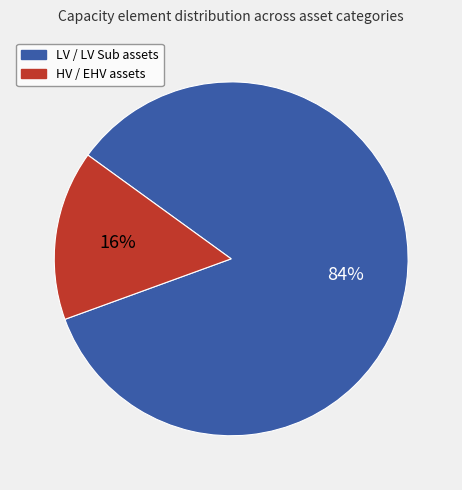

Is there any slice that represents more than half of the pie?

Yes